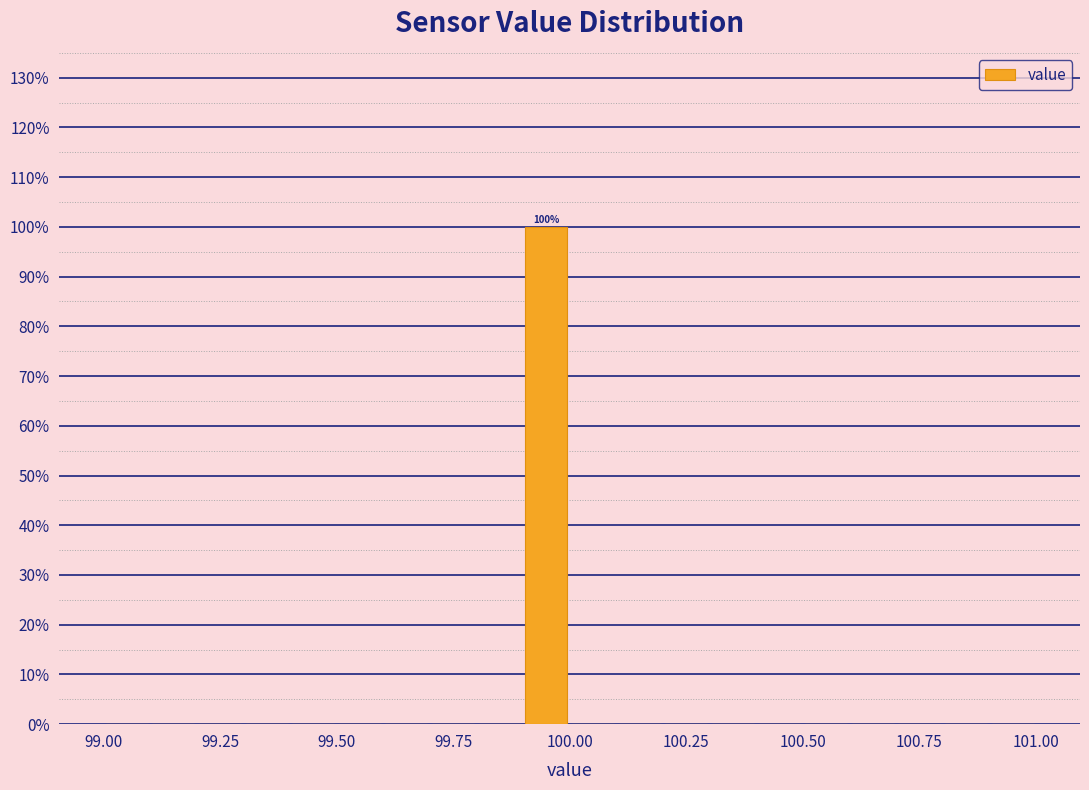

Read against the x-axis, roughly where is the centre of the tallest bar?

99.95